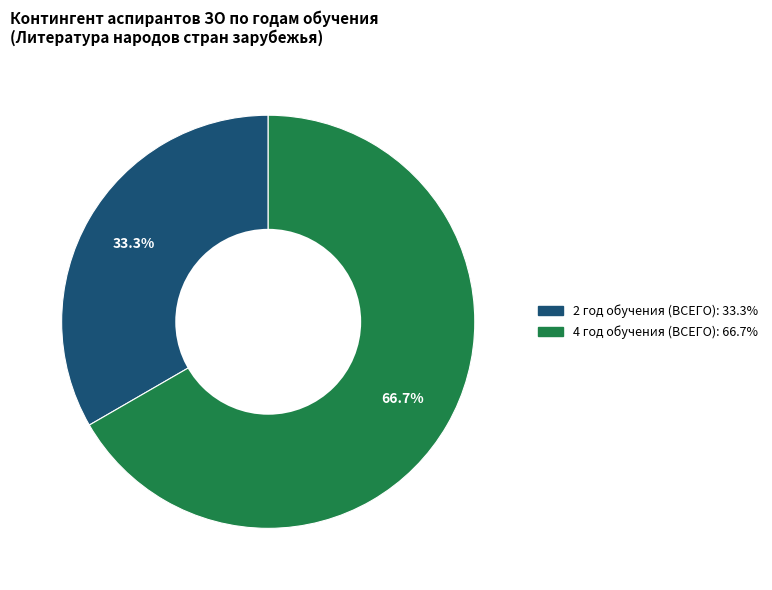

To the nearest percent, what is the average slice percentage?

50%